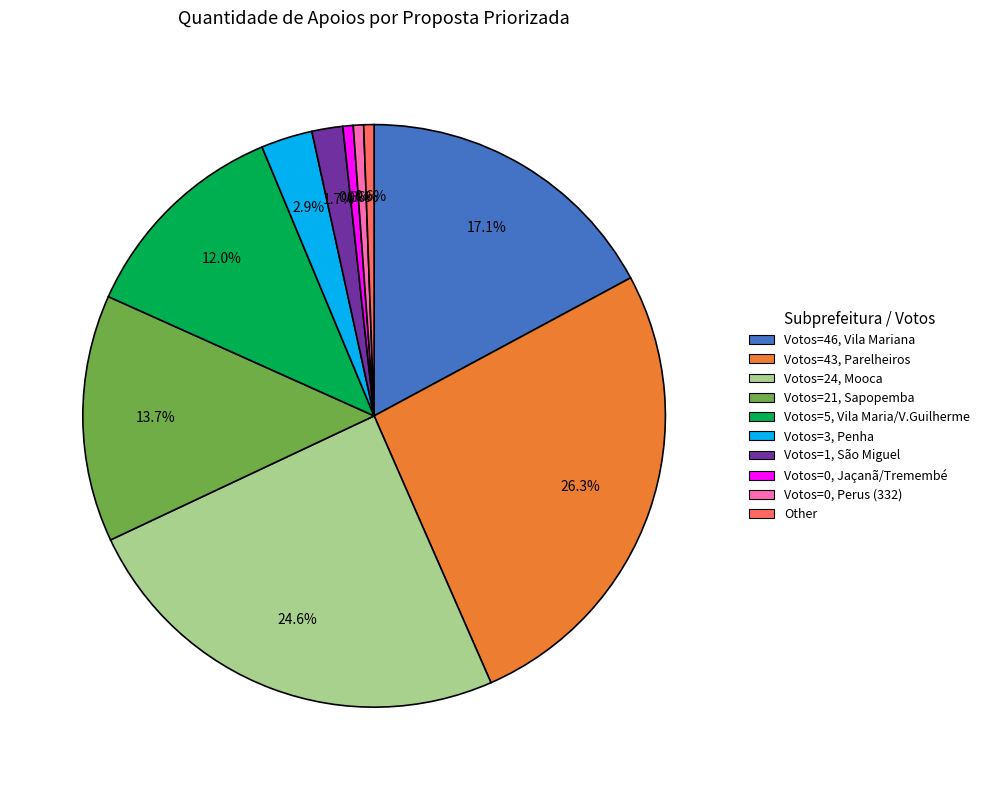

Is there any slice that represents more than half of the pie?

No